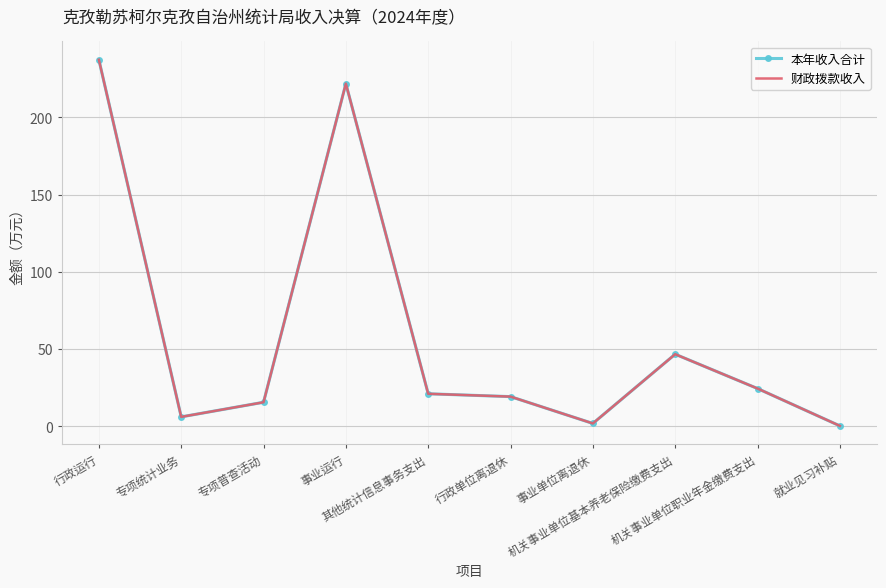

What is the difference between the second highest and second lowest values in the 财政拨款收入 series?

220.1